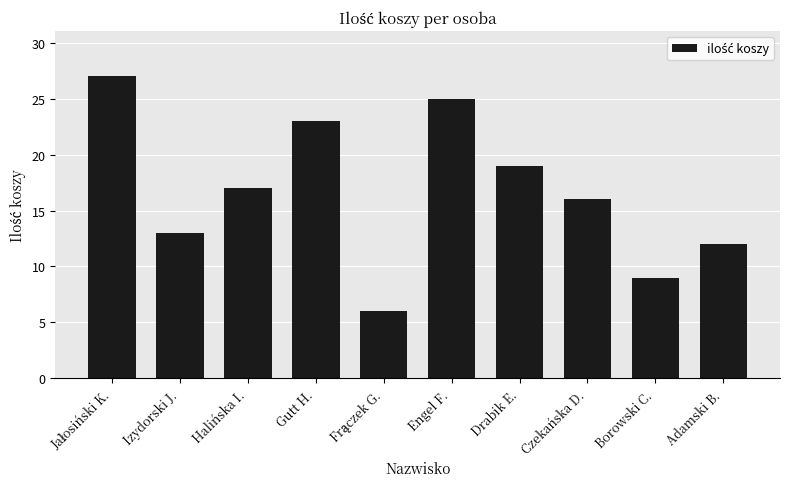

What is the greatest value displayed?

27